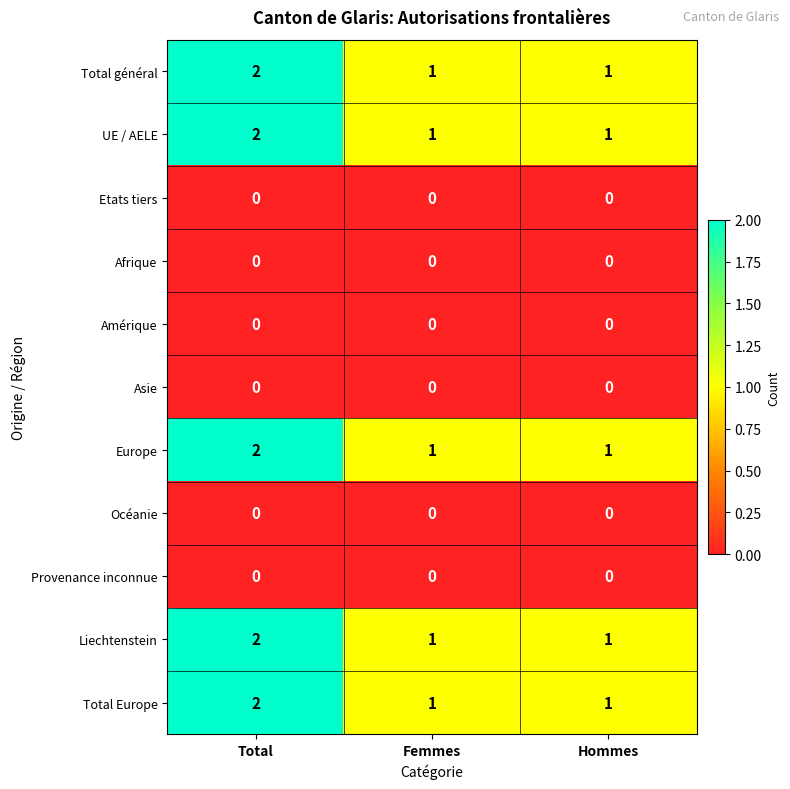

At which category is the sum across all series the highest?

Total